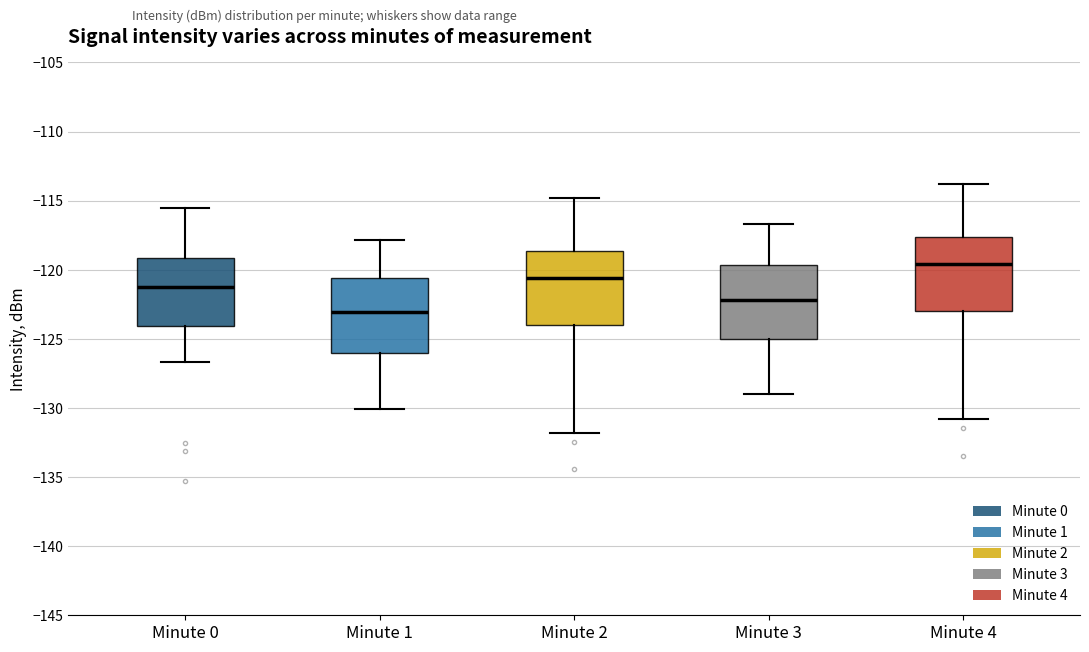

Which box has the lowest median line?

Minute 1